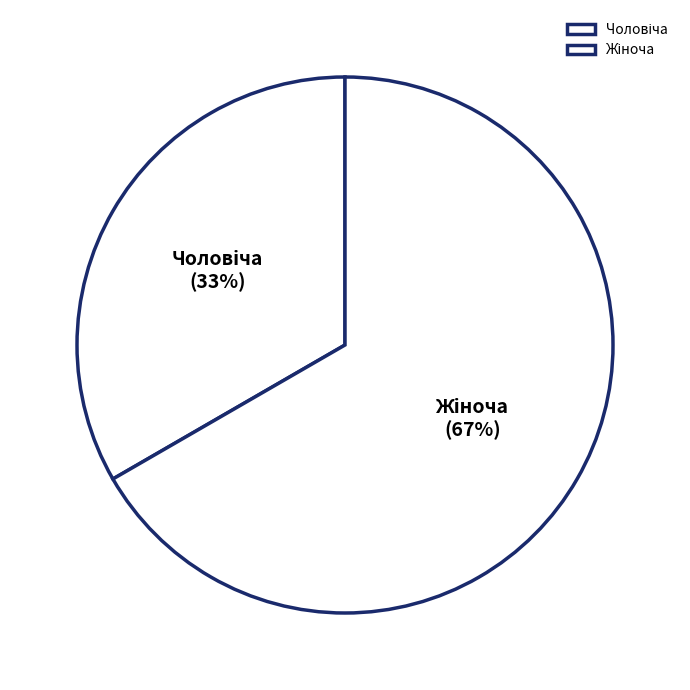

How many segments does this pie chart have?

2